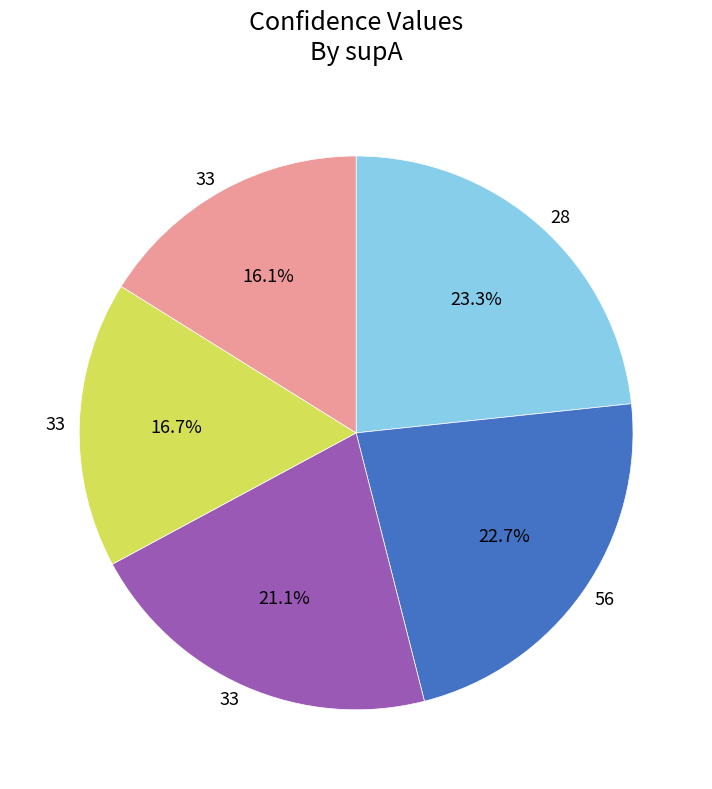

Does any single category account for the majority?

No